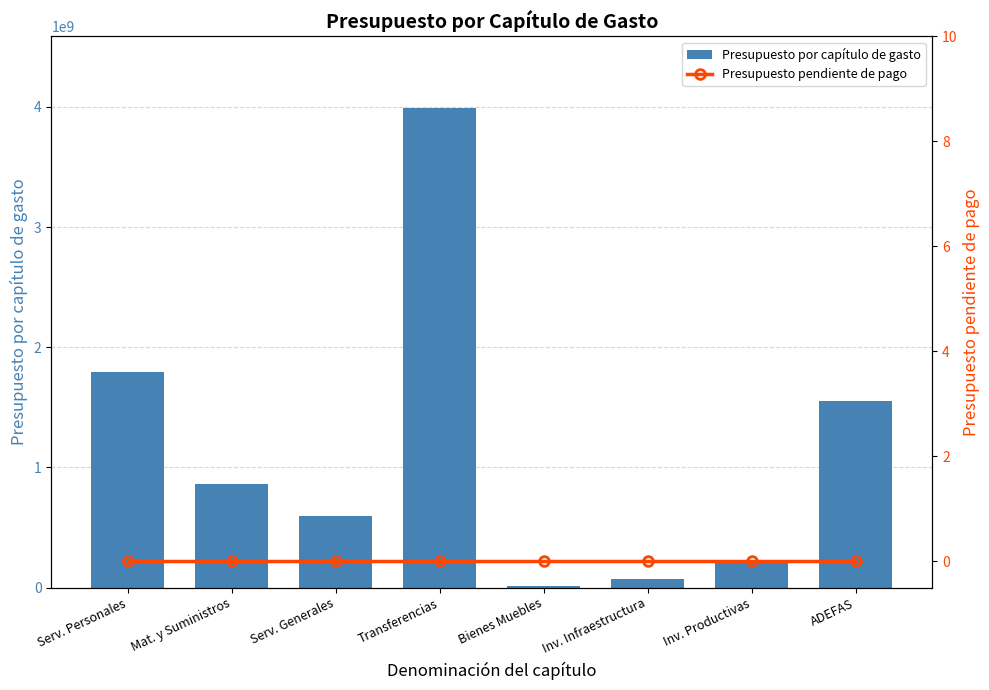

Reading left to right, what are all the values shown in this chart?

Presupuesto por capítulo de gasto: Serv. Personales=1790450671	Mat. y Suministros=859666429	Serv. Generales=593531026	Transferencias=3989976141	Bienes Muebles=14338531	Inv. Infraestructura=73461117	Inv. Productivas=215201000	ADEFAS=1550000000
Presupuesto pendiente de pago: Serv. Personales=0	Mat. y Suministros=0	Serv. Generales=0	Transferencias=0	Bienes Muebles=0	Inv. Infraestructura=0	Inv. Productivas=0	ADEFAS=0